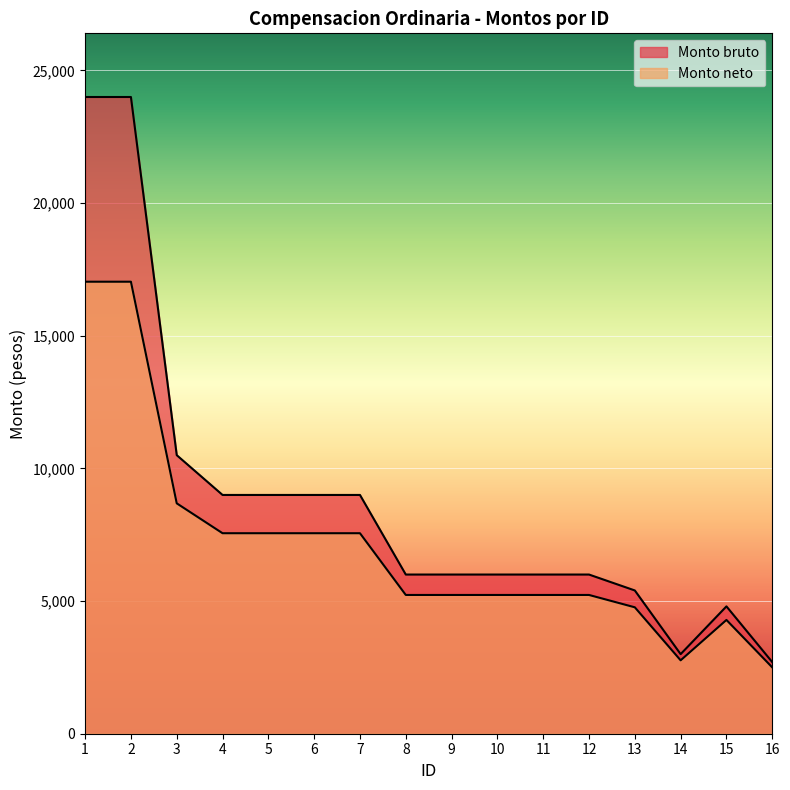

Reading right to left, transcribe all the data shown in this chart.

Monto bruto: 16=2700.0	15=4800.0	14=3000.0	13=5400.0	12=6000.0	11=6000.0	10=6000.0	9=6000.0	8=6000.0	7=9000.0	6=9000.0	5=9000.0	4=9000.0	3=10500.0	2=24000.0	1=24000.0
Monto neto: 16=2501.1	15=4288.9	14=2766.8	13=4765.0	12=5230.4	11=5230.4	10=5230.4	9=5230.4	8=5230.4	7=7557.6	6=7557.6	5=7557.6	4=7557.6	3=8684.1	2=17037.9	1=17037.9